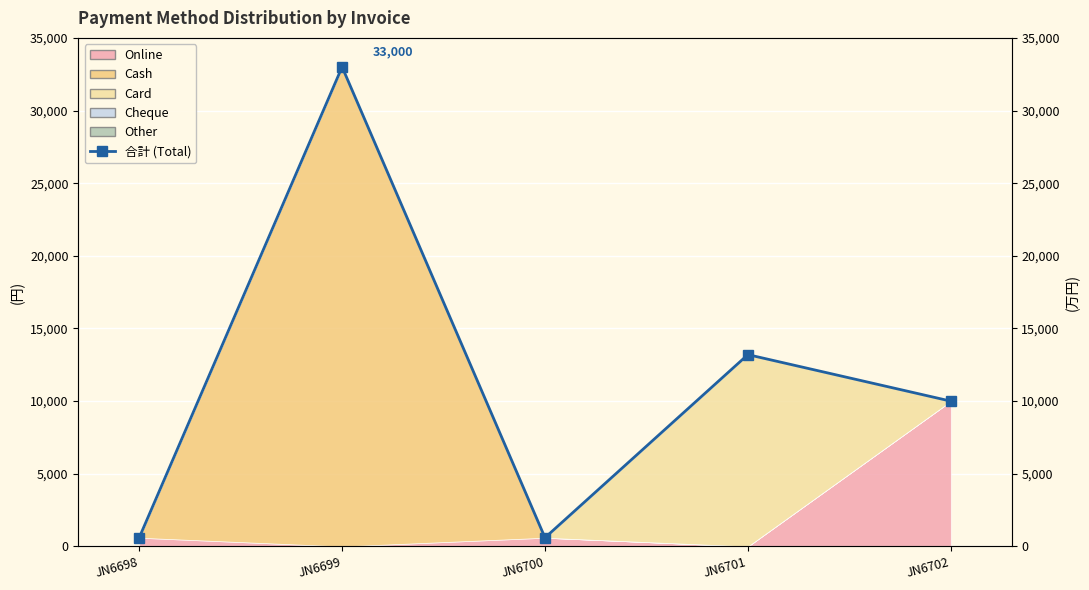

What is the difference between the values at JN6701 and JN6702?

3200